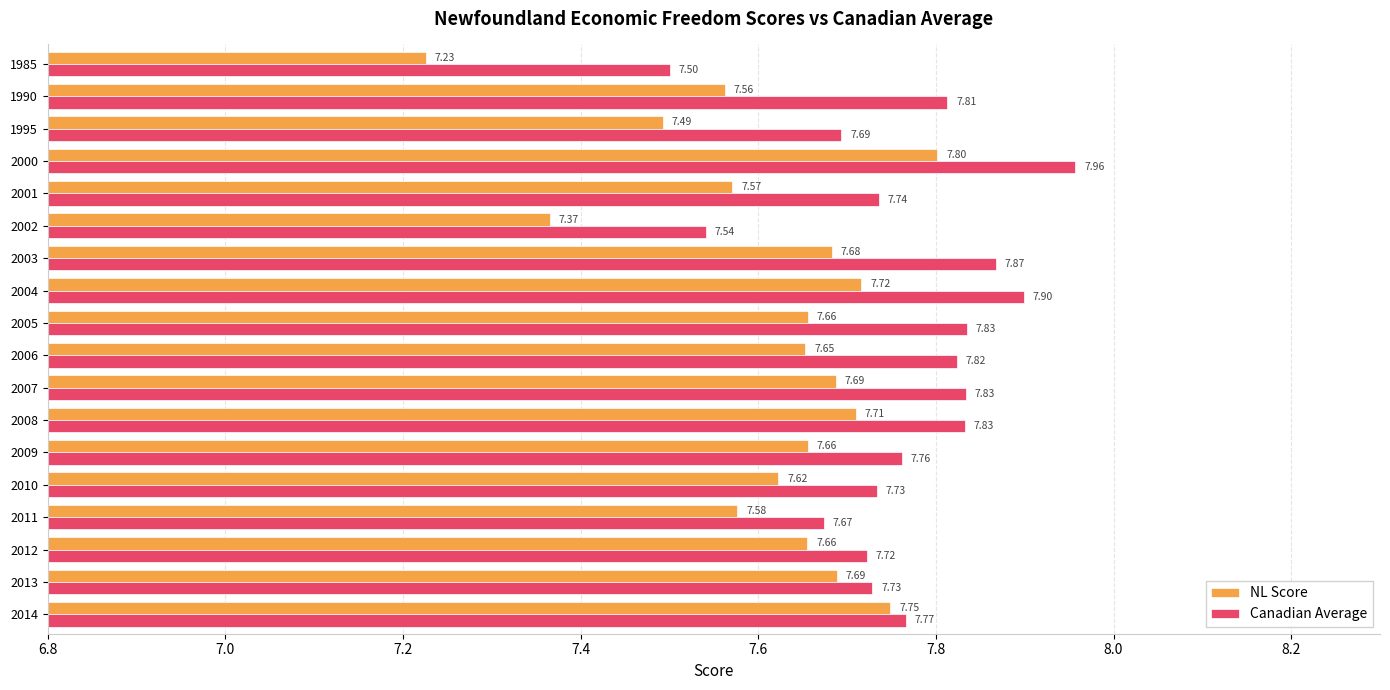

Rank the series by their maximum value, from highest to lowest.

Canadian Average, NL Score